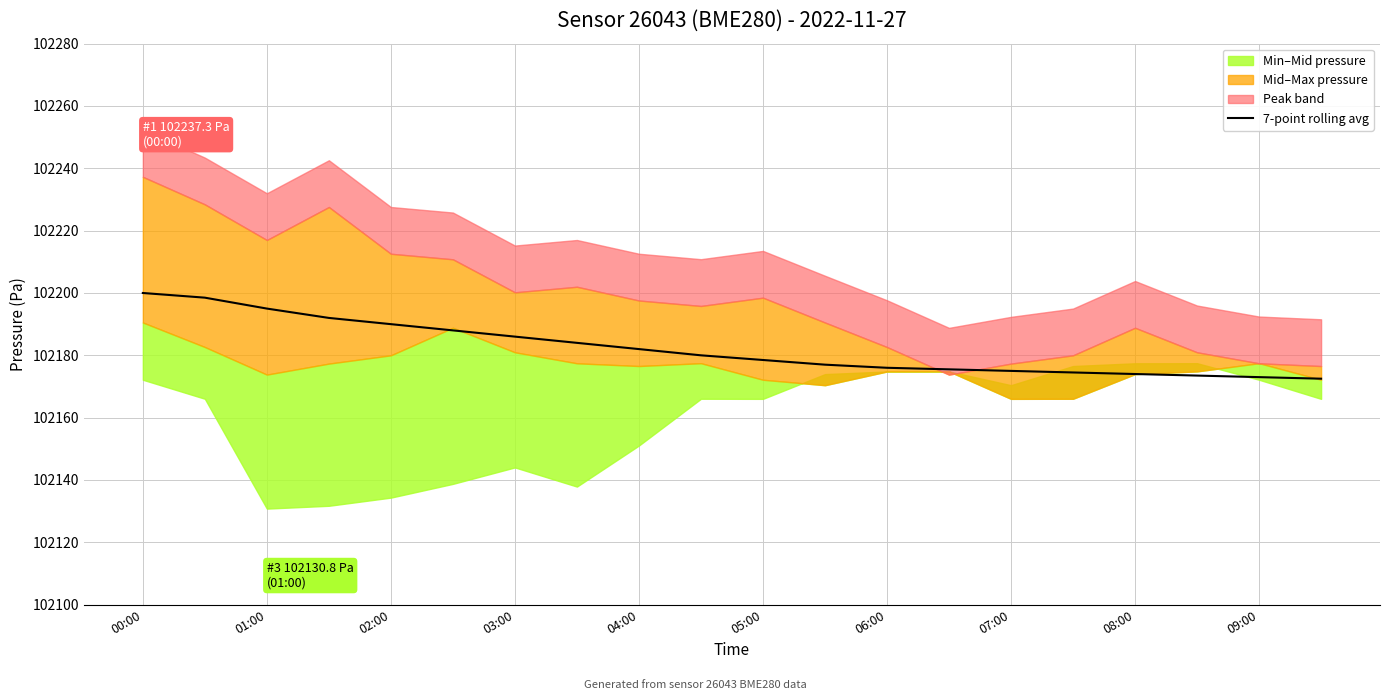

Reading left to right, transcribe all the data shown in this chart.

102200.0	102198.5	102195.0	102192.0	102190.0	102188.0	102186.0	102184.0	102182.0	102180.0	102178.5	102177.0	102176.0	102175.5	102175.0	102174.5	102174.0	102173.5	102173.0	102172.5